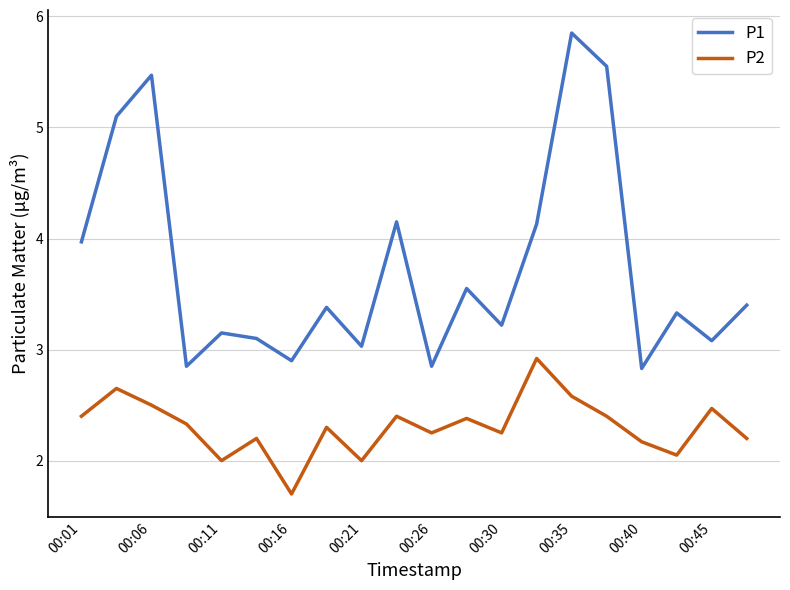

How many interior local valleys does the P1 series have?

7